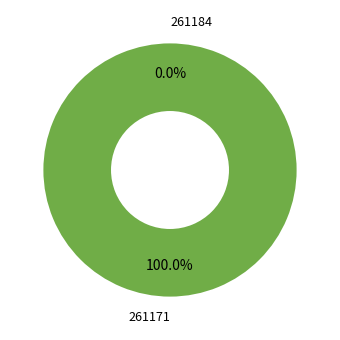

Which slice is the smallest?

261184